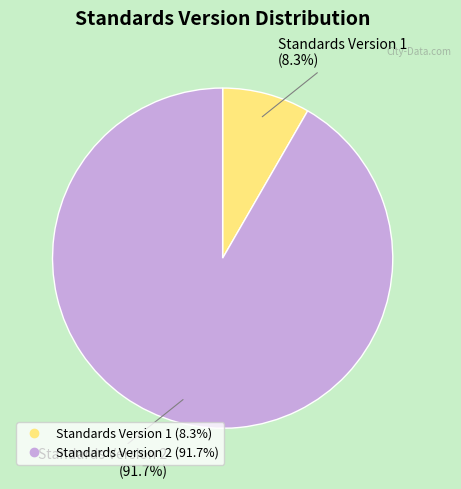

Count the number of slices in the pie.

2